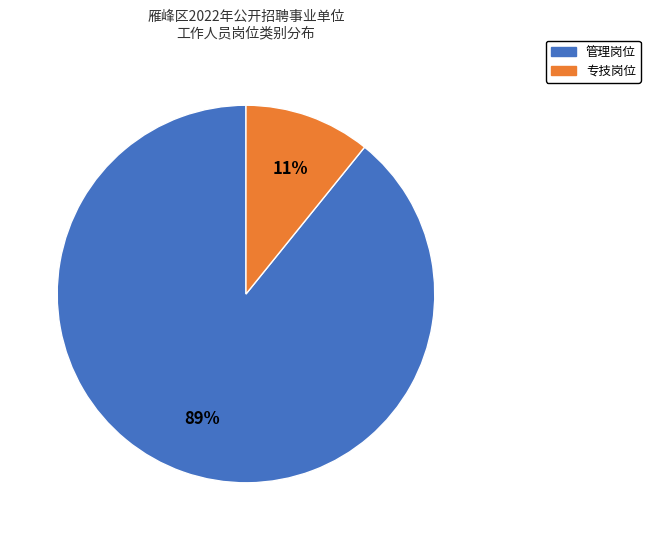

Do 专技岗位 and 管理岗位 together represent more than half of the pie?

Yes